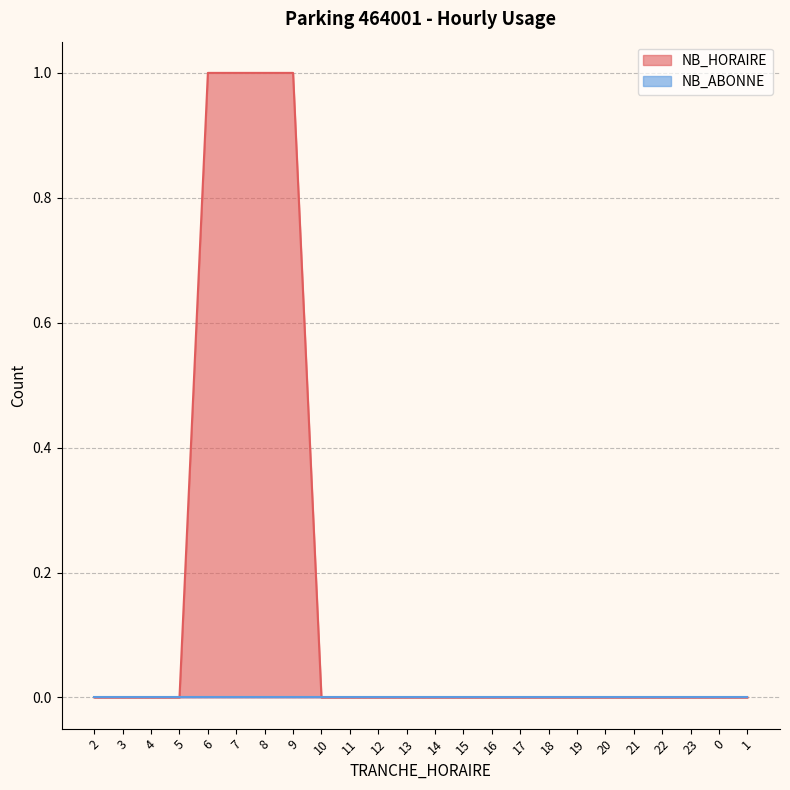

Rank the categories by value from highest to lowest.

6, 7, 8, 9, 2, 3, 4, 5, 10, 11, 12, 13, 14, 15, 16, 17, 18, 19, 20, 21, 22, 23, 0, 1